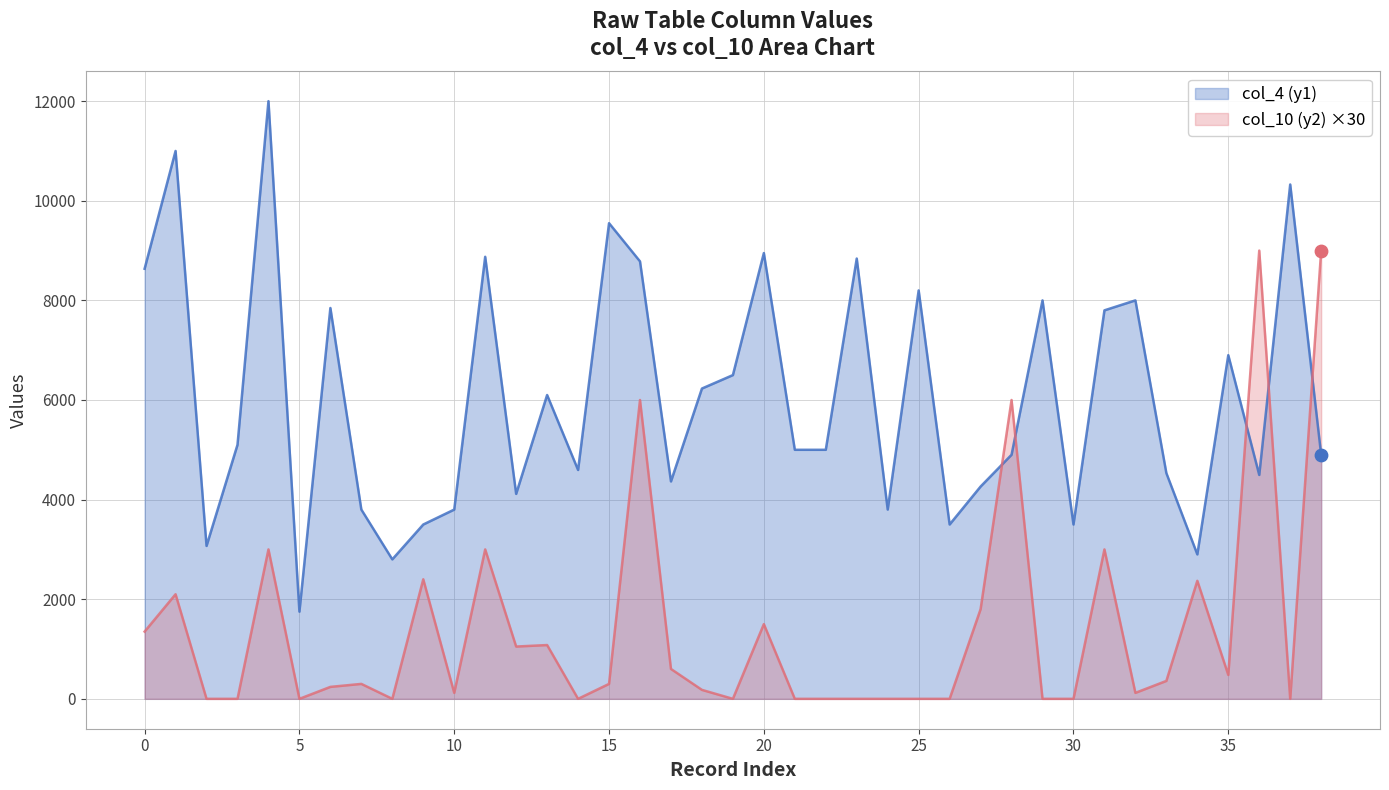

At how many categories does at least one series exceed 11624?

1